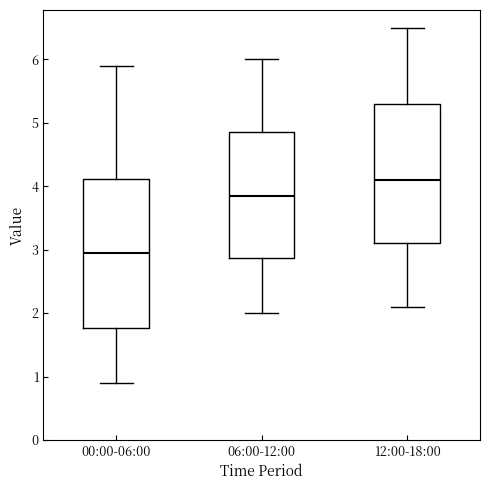

Reading left to right, transcribe this box plot: for each box, give where its median line is, the range the box spans, and where its two whiskers end, as read against the y-axis. The values are not printed on the chart, so give them approximately, as read against the axis.

00:00-06:00: median 3.0, box 1.8 to 4.1, whiskers 0.9 to 5.9
06:00-12:00: median 3.9, box 2.9 to 4.9, whiskers 2.0 to 6.0
12:00-18:00: median 4.1, box 3.1 to 5.3, whiskers 2.1 to 6.5